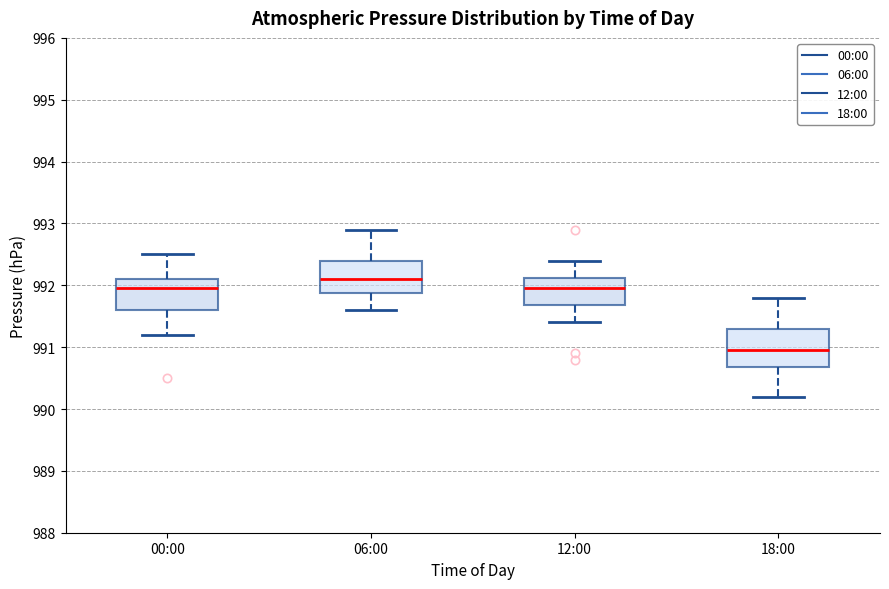

Which box's median line is the highest?

06:00